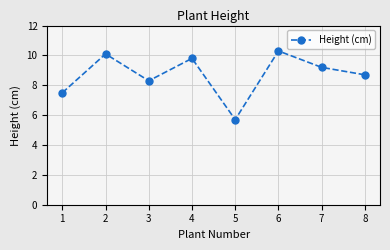

List the labels in order of value, largest first.

6, 2, 4, 7, 8, 3, 1, 5